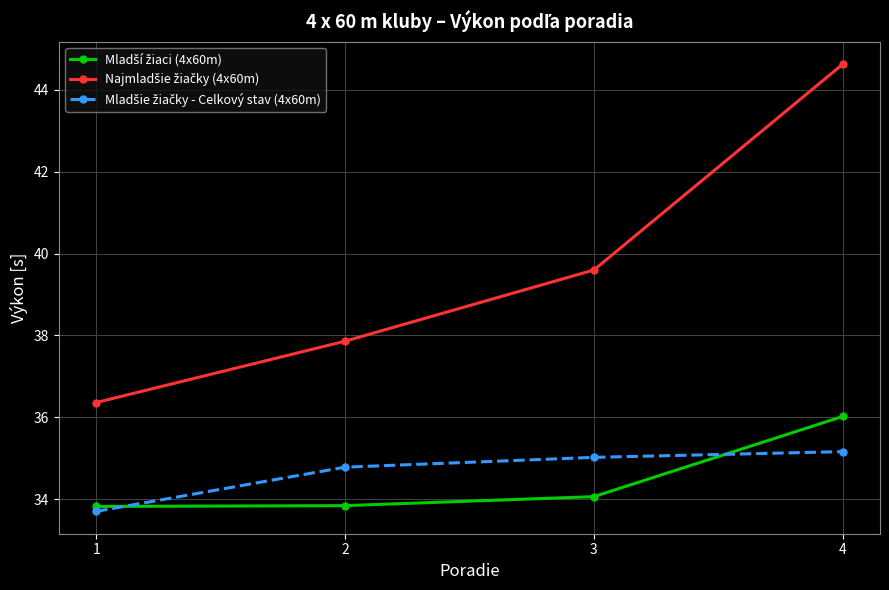

Does the chart have visible grid lines?

Yes